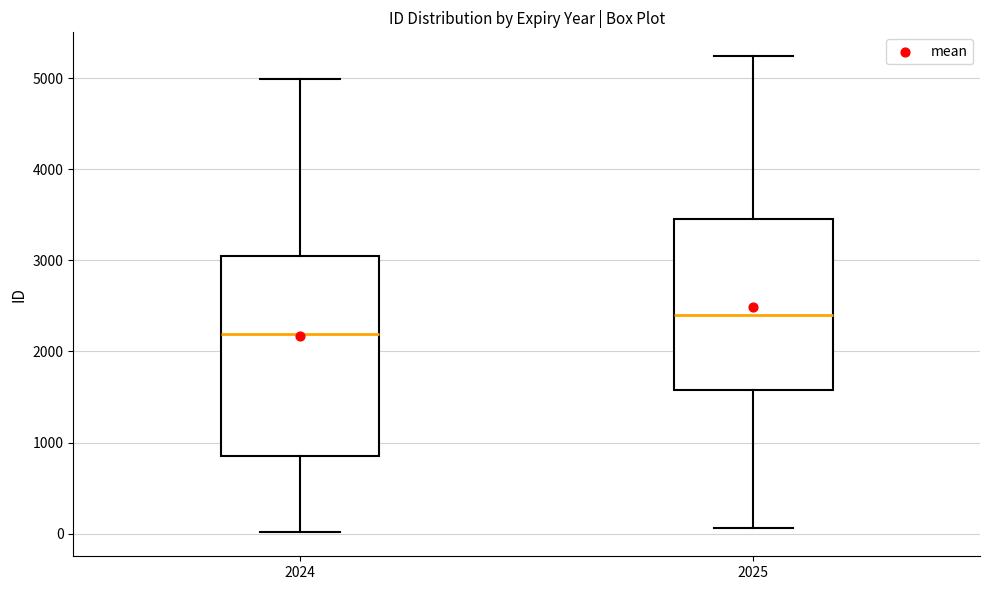

Which box is the tallest, from its lower edge to its upper edge?

2024